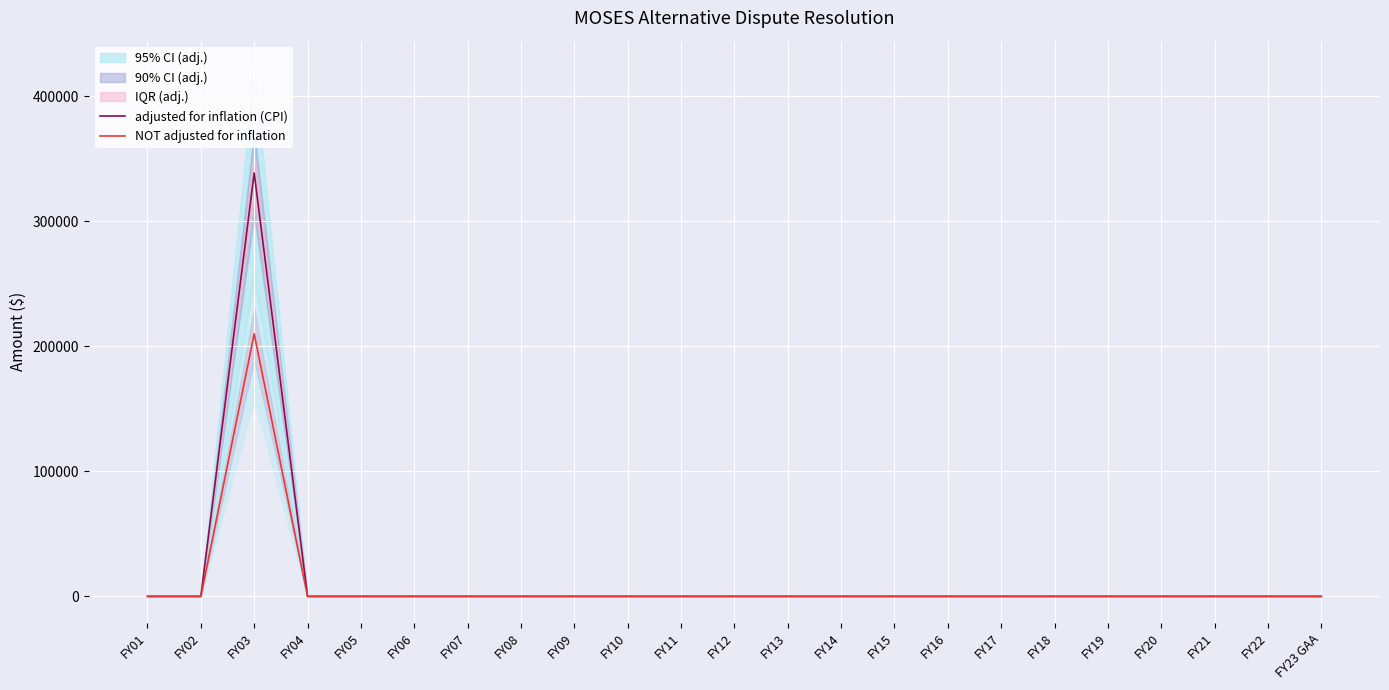

The value of NOT adjusted for inflation at FY12 is 0. True or false?

True